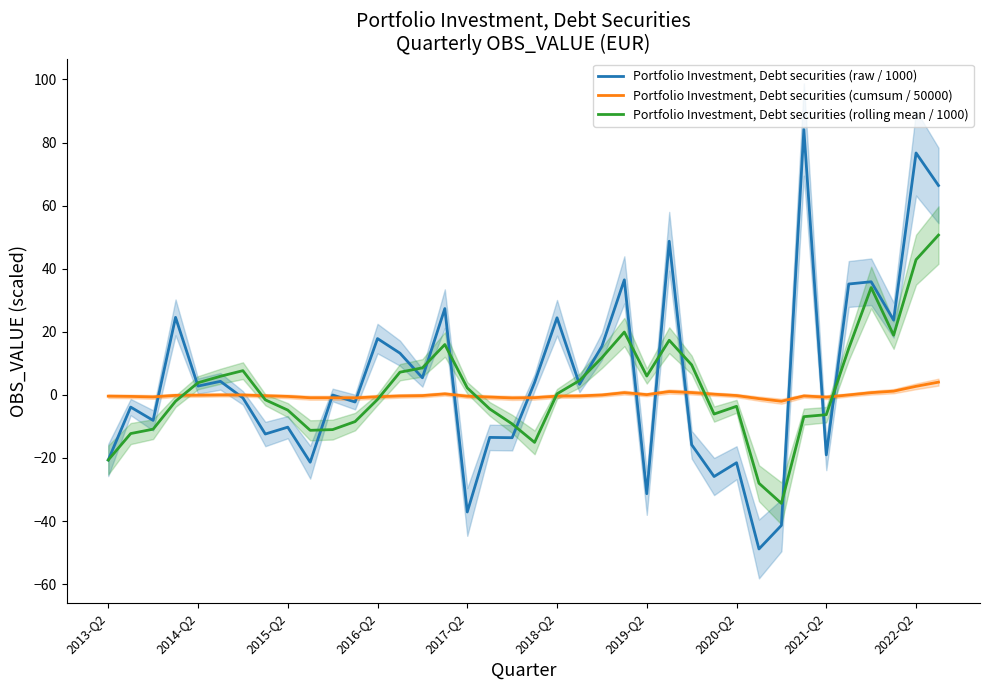

Reading left to right, what are all the values shown in this chart?

Portfolio Investment, Debt securities (raw / 1000): -20.7	-3.9	-8.1	24.6	2.8	4.3	-1.0	-12.4	-10.2	-21.4	-0.0	-2.3	17.8	13.2	5.4	27.4	-37.1	-13.5	-13.6	3.9	24.4	3.3	15.4	36.5	-31.3	48.7	-15.8	-25.9	-21.5	-48.9	-41.4	84.1	-19.0	35.1	35.9	23.7	76.7	66.4
Portfolio Investment, Debt securities (cumsum / 50000): -0.4	-0.5	-0.7	-0.2	-0.1	-0.0	-0.0	-0.3	-0.5	-0.9	-0.9	-1.0	-0.6	-0.3	-0.2	0.3	-0.4	-0.7	-1.0	-0.9	-0.4	-0.3	-0.0	0.7	0.1	1.0	0.7	0.2	-0.2	-1.2	-2.0	-0.3	-0.7	-0.0	0.7	1.2	2.7	4.0
Portfolio Investment, Debt securities (rolling mean / 1000): -20.7	-12.3	-10.9	-2.0	3.8	5.9	7.7	-1.6	-4.8	-11.2	-11.0	-8.5	-1.5	7.2	8.6	16.0	2.2	-4.5	-9.2	-15.1	0.3	4.5	11.8	19.9	6.0	17.3	9.5	-6.1	-3.6	-28.0	-34.4	-6.9	-6.3	14.7	34.0	18.9	42.9	50.7